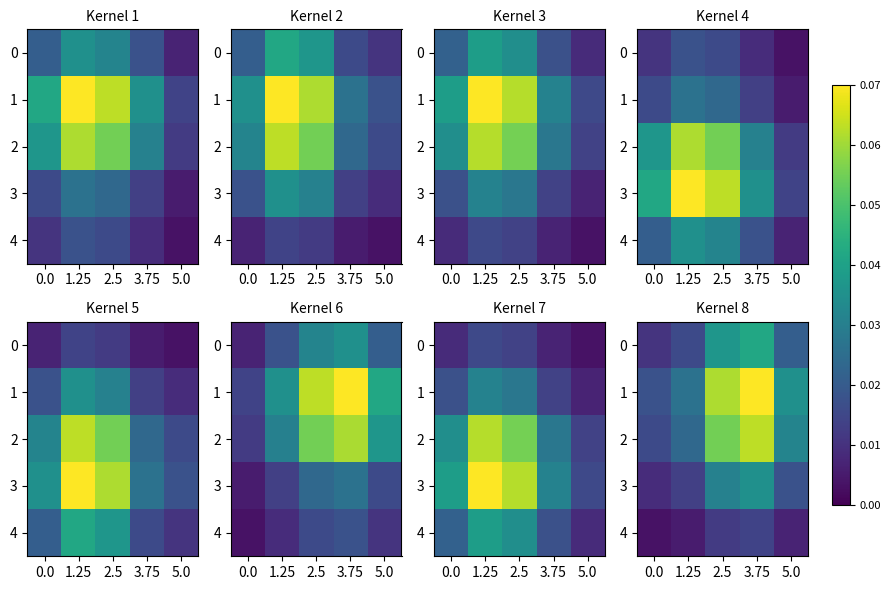

What is the difference between the highest and lowest values at 3.75?

0.1